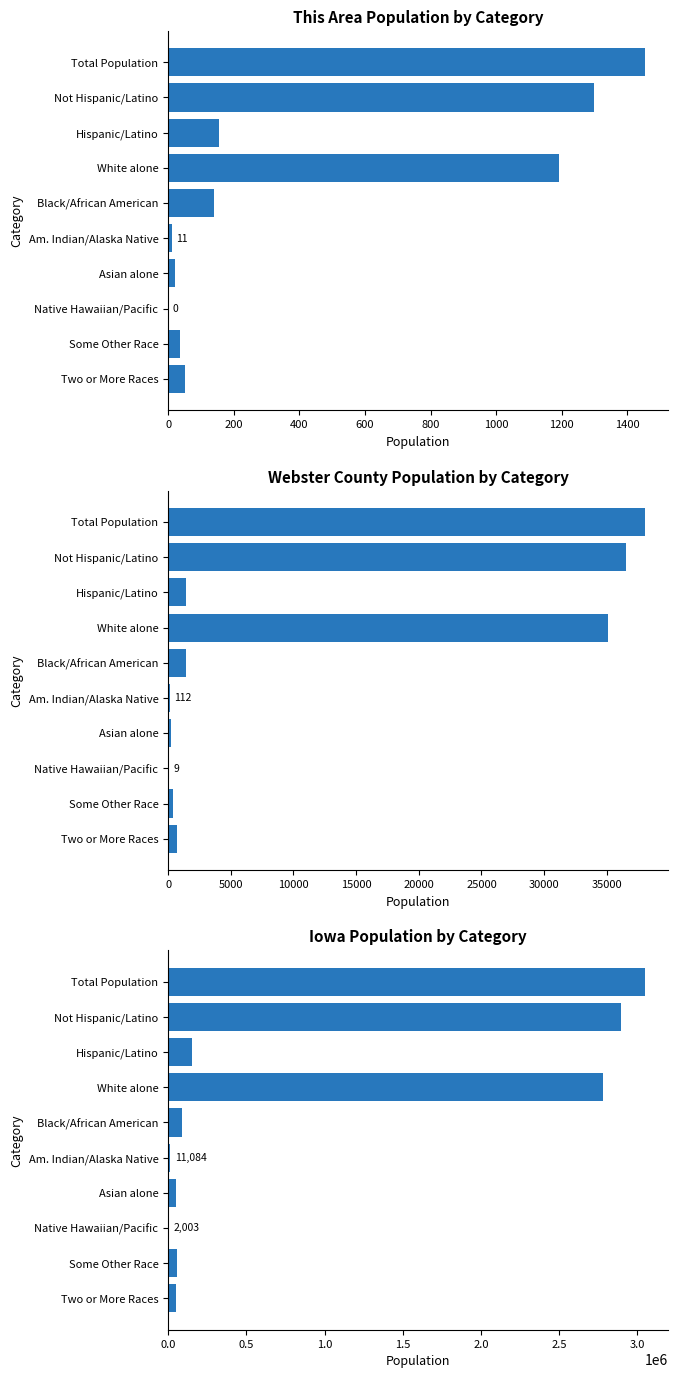

What is the difference between the maximum and minimum values in the Iowa Population by Category series?

3044352